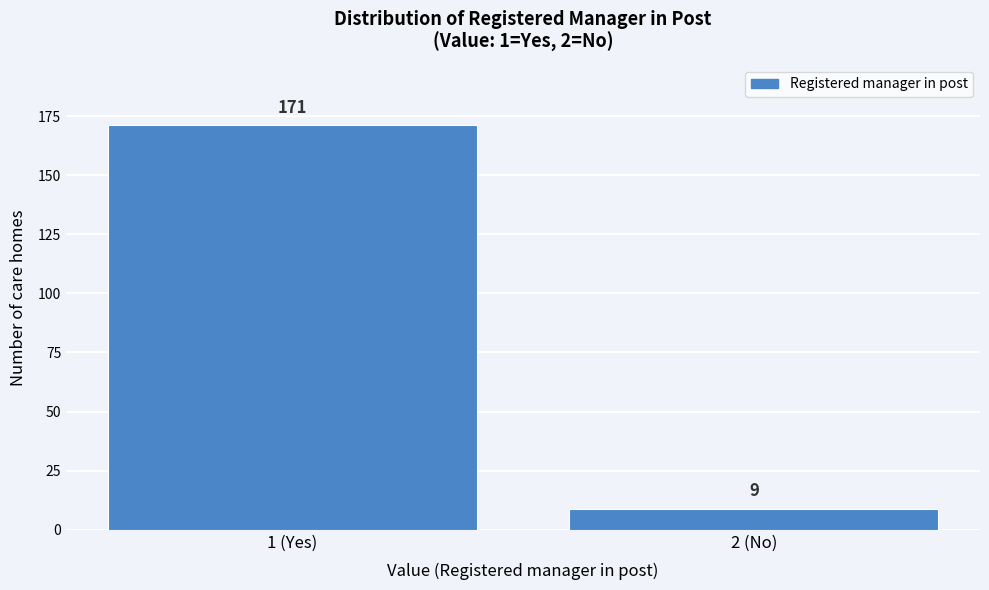

Reading left to right, transcribe all the data shown in this chart.

171	9